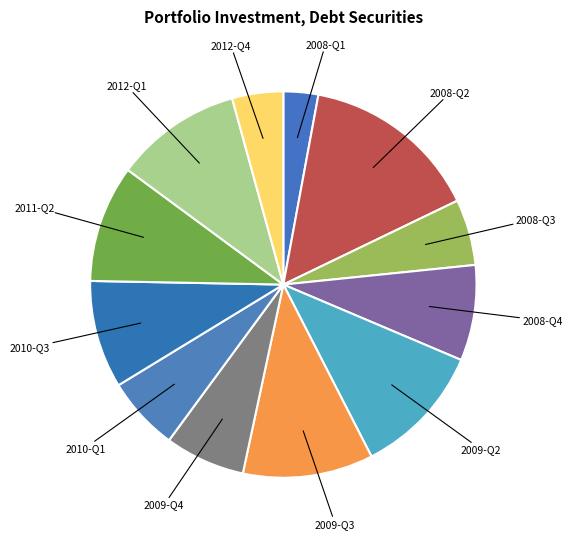

How many slices are in this pie chart?

12